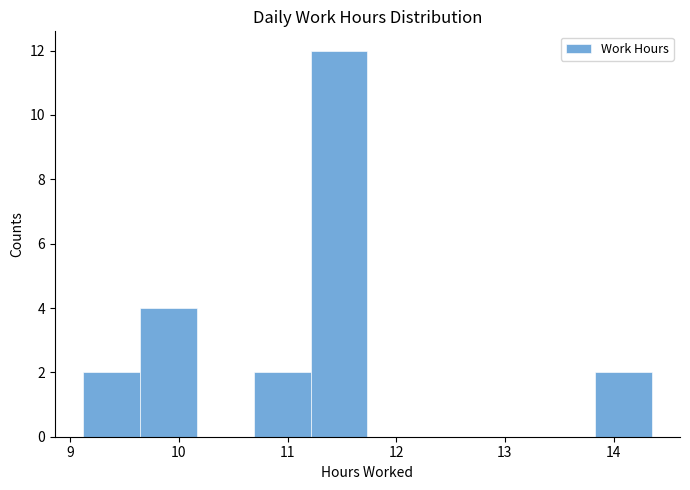

Reading left to right, transcribe this chart: for each bar, give the range it covers on the x-axis and its height. Neither the bar edges nor the heights are printed on the chart, so give them approximately, as read against the axes.

9.1 to 9.6: 2
9.6 to 10.2: 4
10.2 to 10.7: 0
10.7 to 11.2: 2
11.2 to 11.7: 12
11.7 to 12.3: 0
12.3 to 12.8: 0
12.8 to 13.3: 0
13.3 to 13.8: 0
13.8 to 14.4: 2